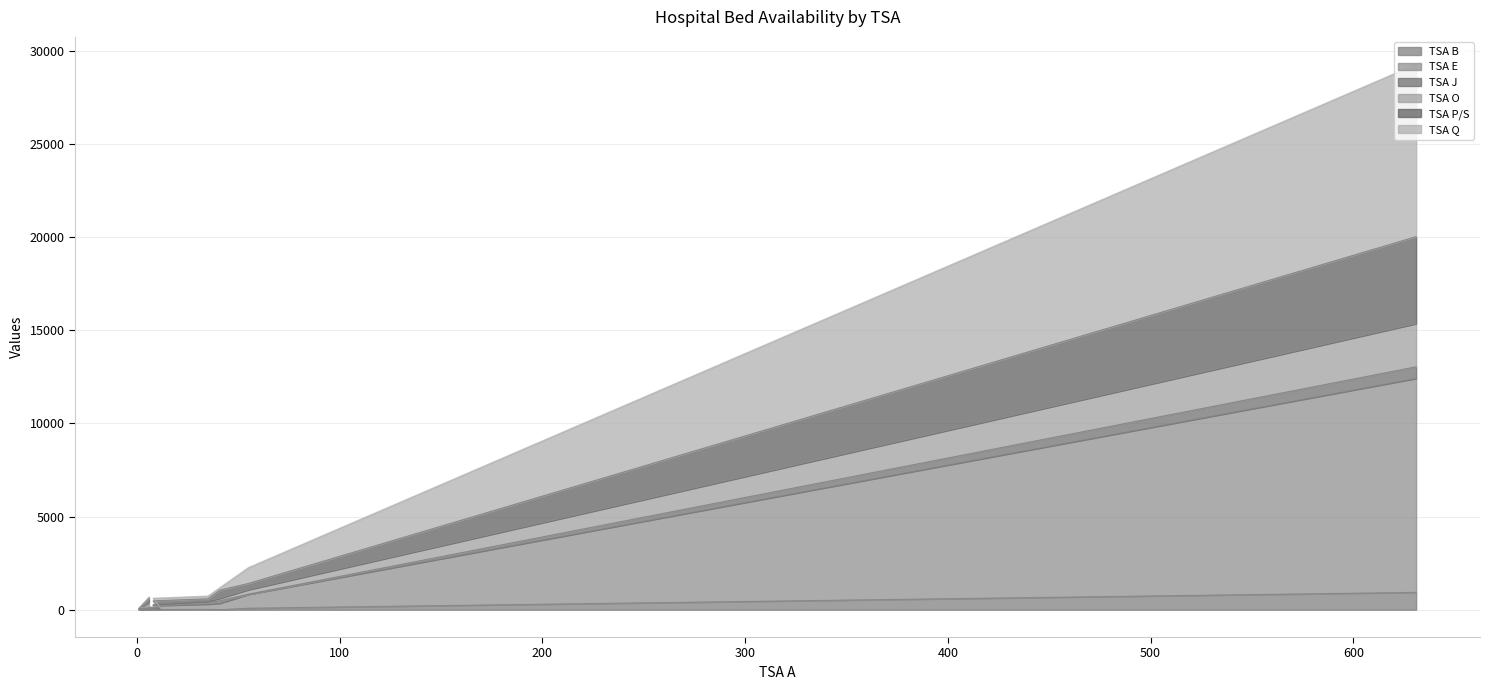

What is the highest value of the TSA B series?

936